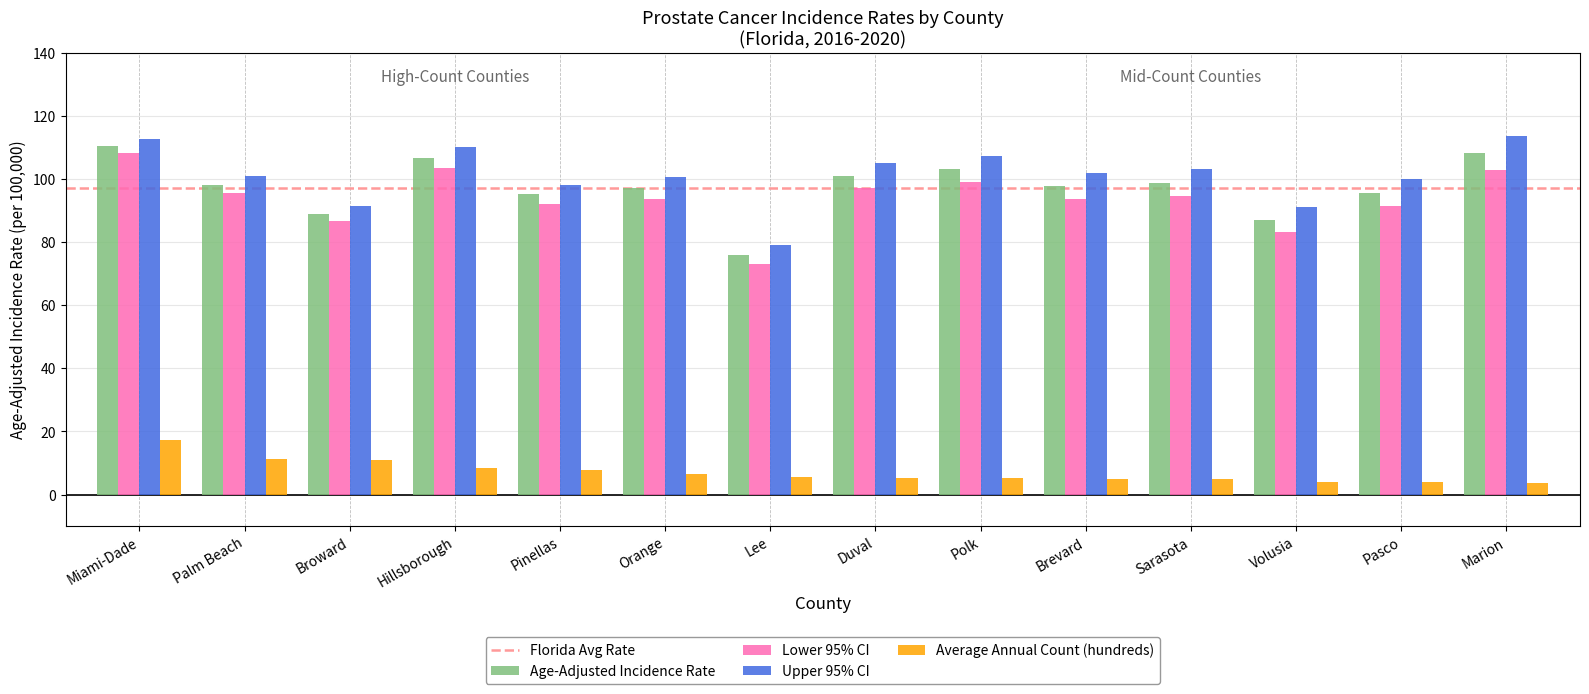

What is the minimum value for Age-Adjusted Incidence Rate?

75.9